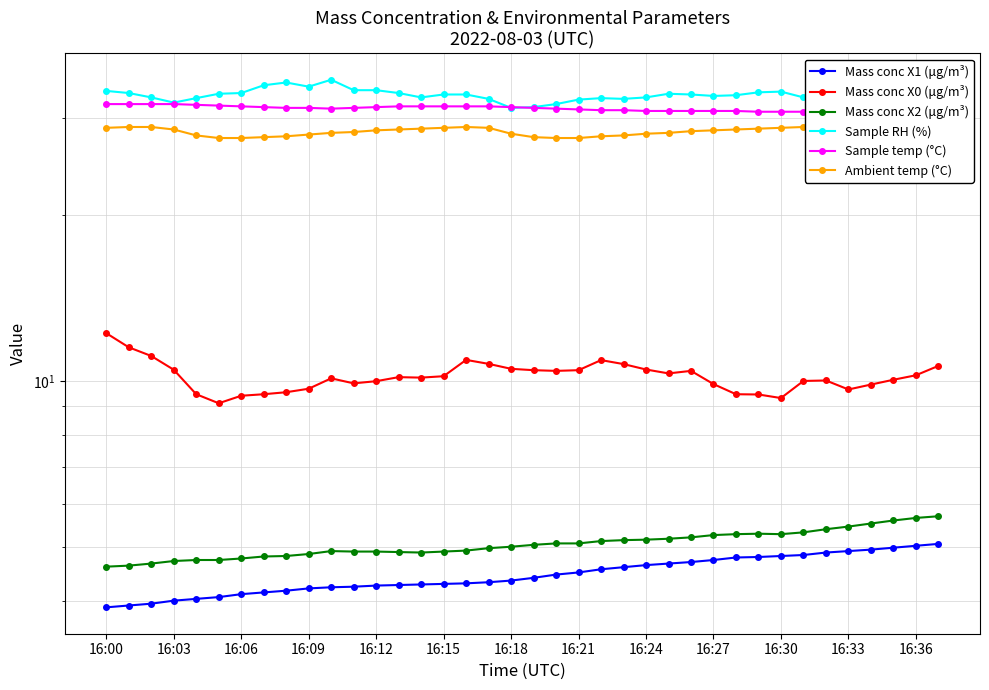

Which has a higher value, 16:33 or 16:30?

16:33